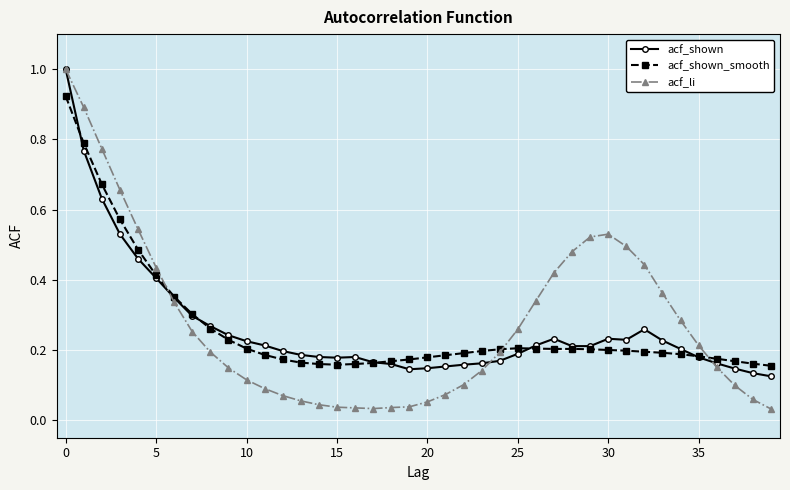

True or false: acf_li has more than 0 points higher than both neighbors.

True